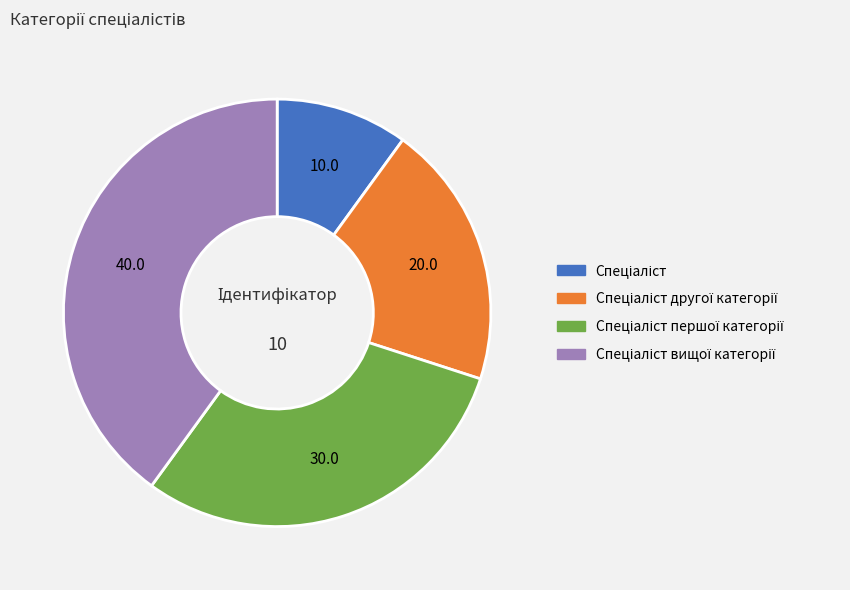

Is there any slice that represents more than half of the pie?

No